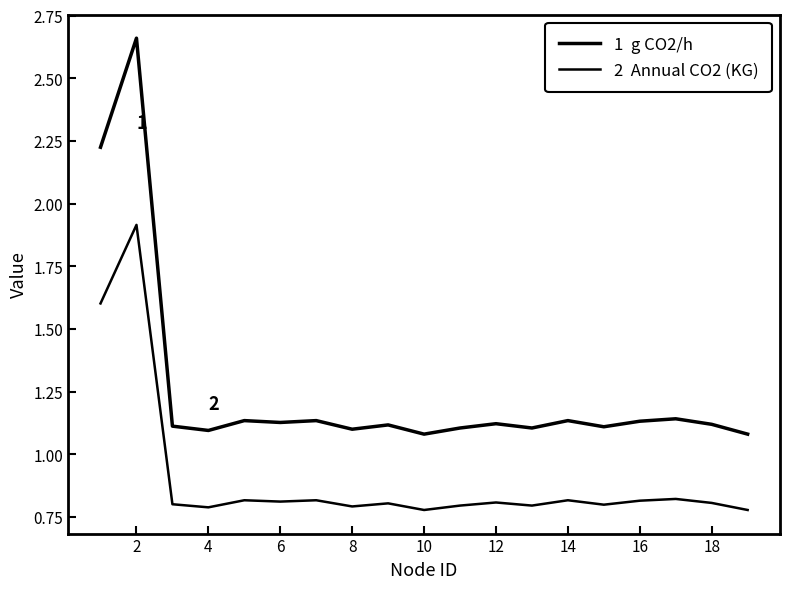

How many lines are shown in the chart?

2